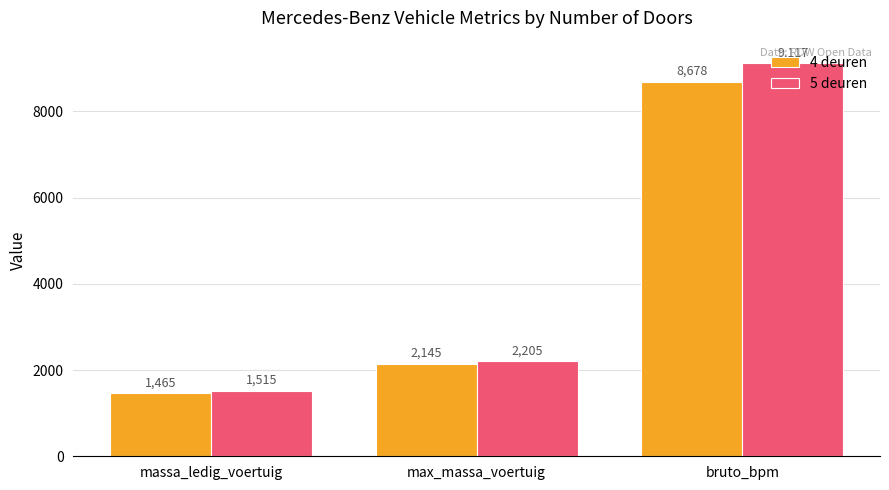

What is the value of the 4 deuren bar at the 2nd from the left?

2145